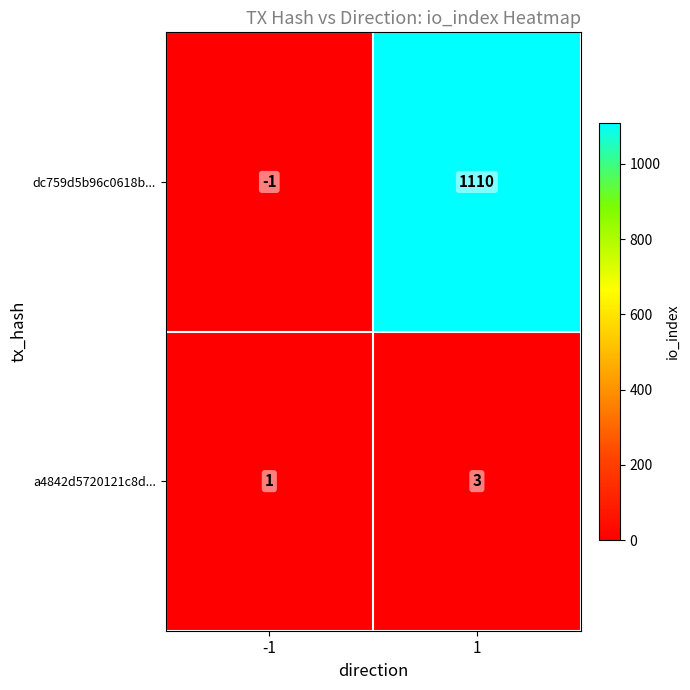

What is the total value across all series at 1?

1113